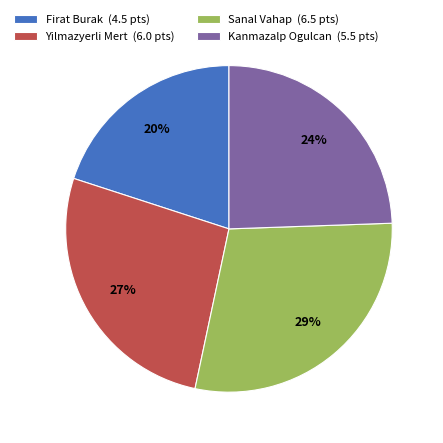

Does Sanal Vahap represent more than half of the total?

No